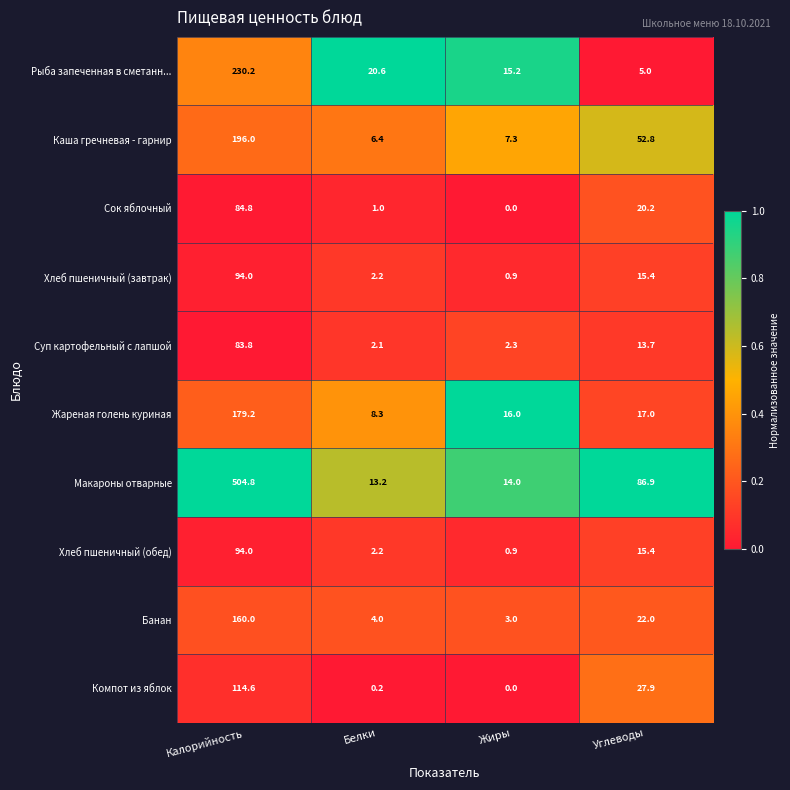

Rank the categories by Суп картофельный с лапшой value from lowest to highest.

Белки, Жиры, Углеводы, Калорийность